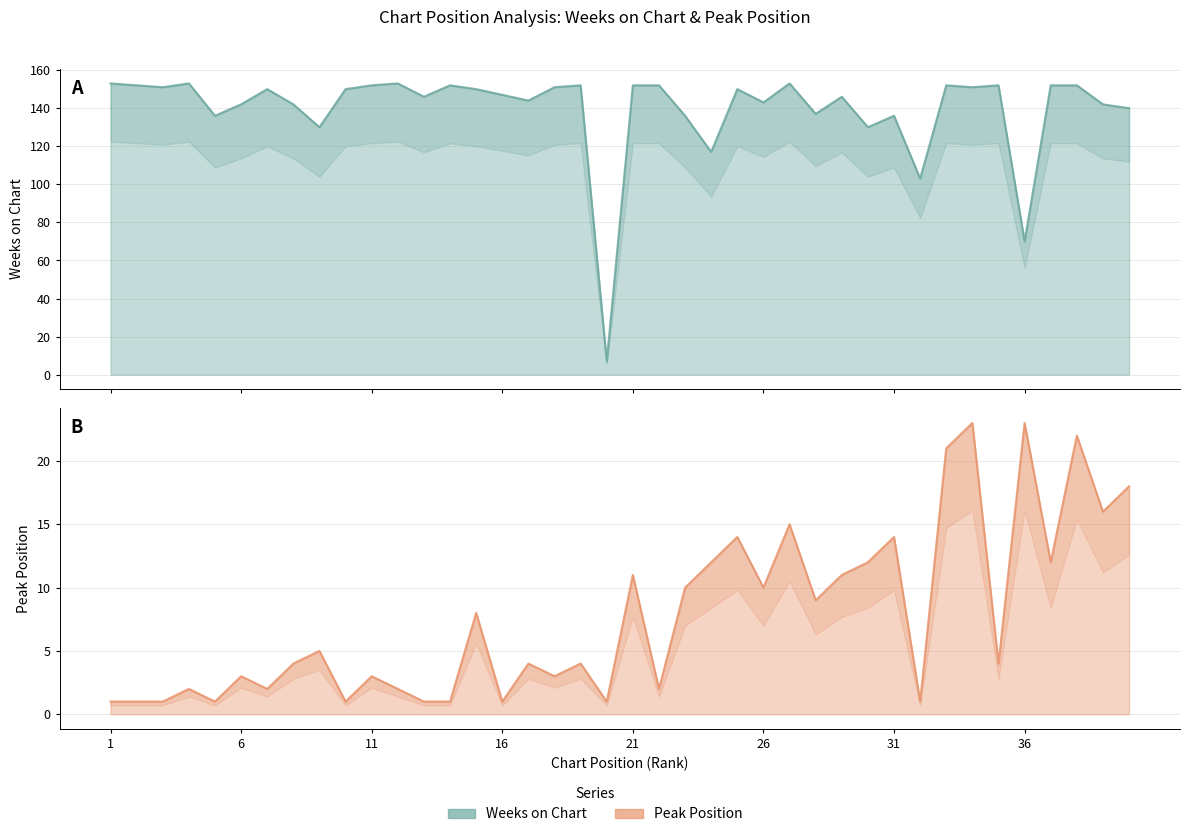

How many values in the Peak Position series exceed 4?

19